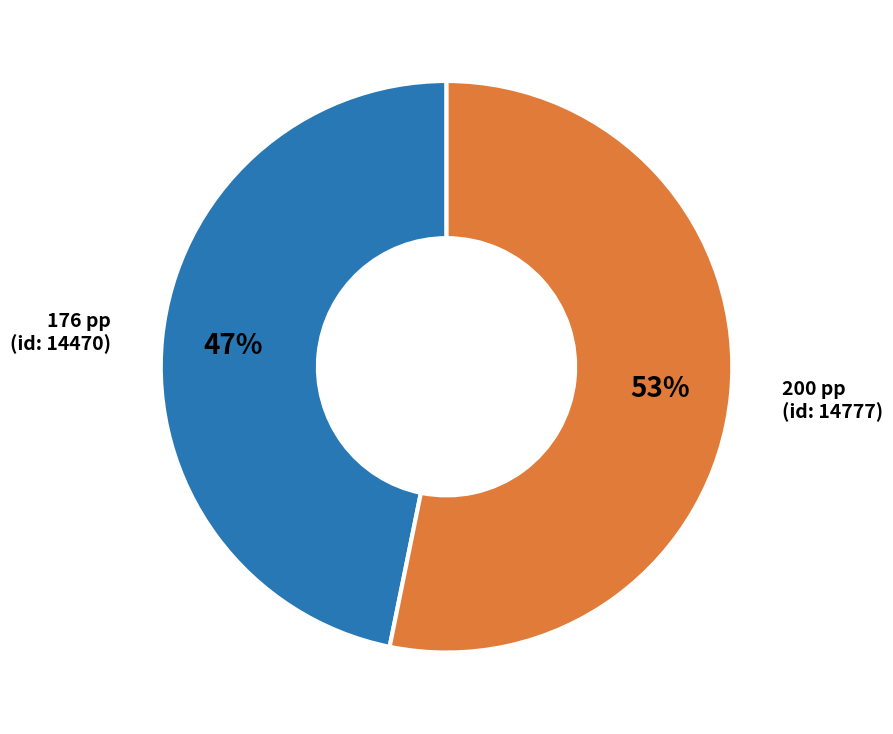

Is there any slice that represents more than half of the pie?

Yes